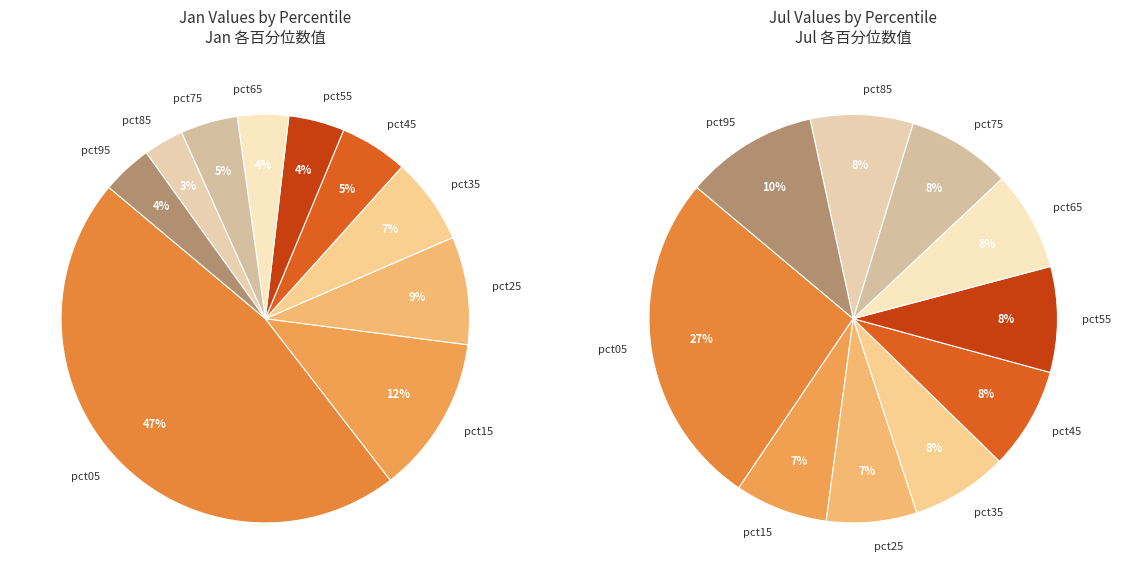

The 9 slice represents 4% of the pie. True or false?

True